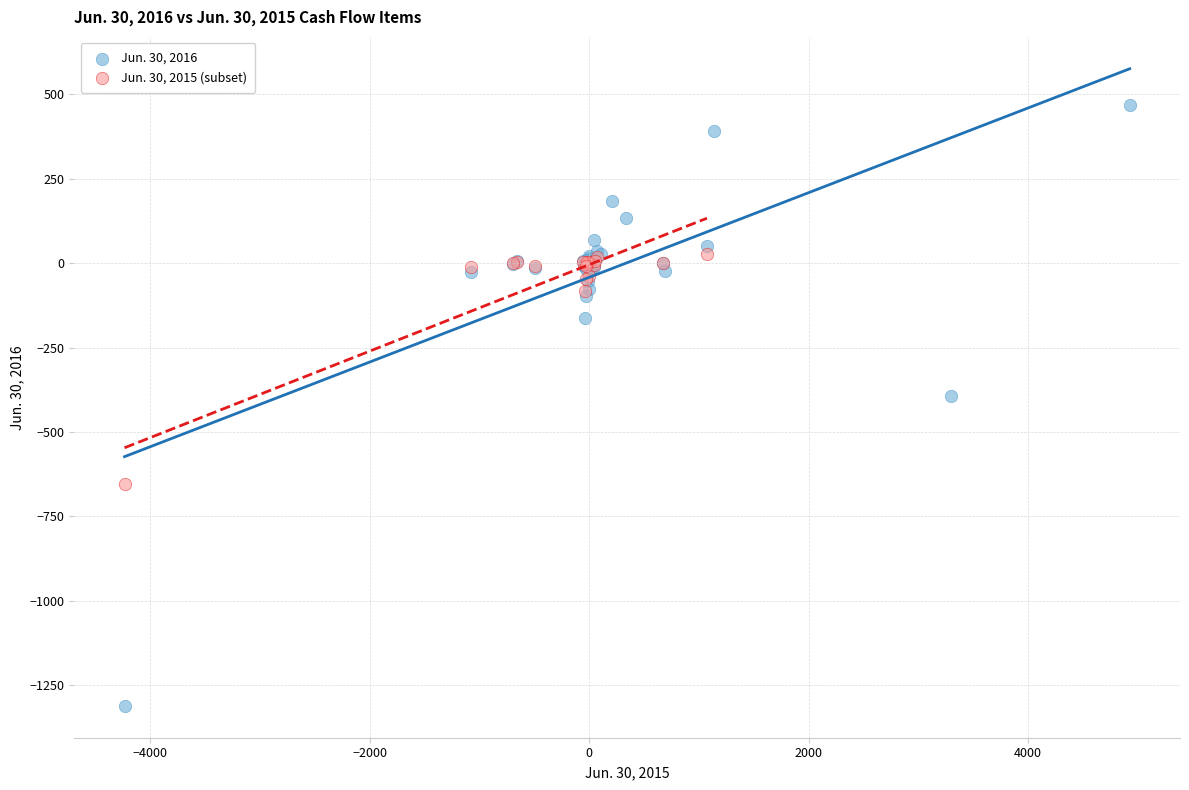

Which series reaches the maximum Y coordinate?

Jun. 30, 2016